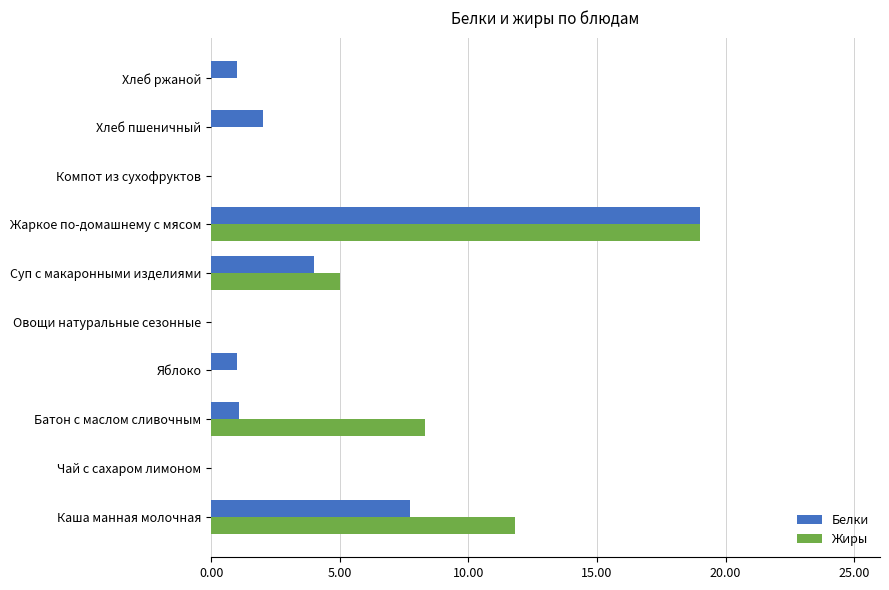

What is the total value across all series at Хлеб пшеничный?

2.0